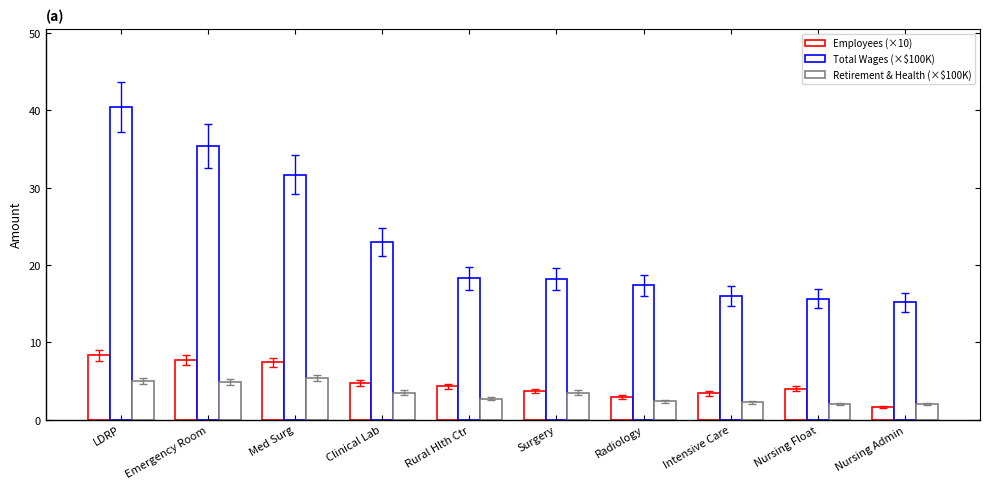

Reading right to left, what are all the values shown in this chart?

Employees (×10): 1.6	4.0	3.4	2.9	3.7	4.3	4.7	7.4	7.7	8.3
Total Wages (×$100K): 15.1	15.6	16.0	17.4	18.2	18.3	22.9	31.7	35.4	40.4
Retirement & Health (×$100K): 2.0	2.0	2.3	2.4	3.5	2.7	3.5	5.4	4.8	5.0